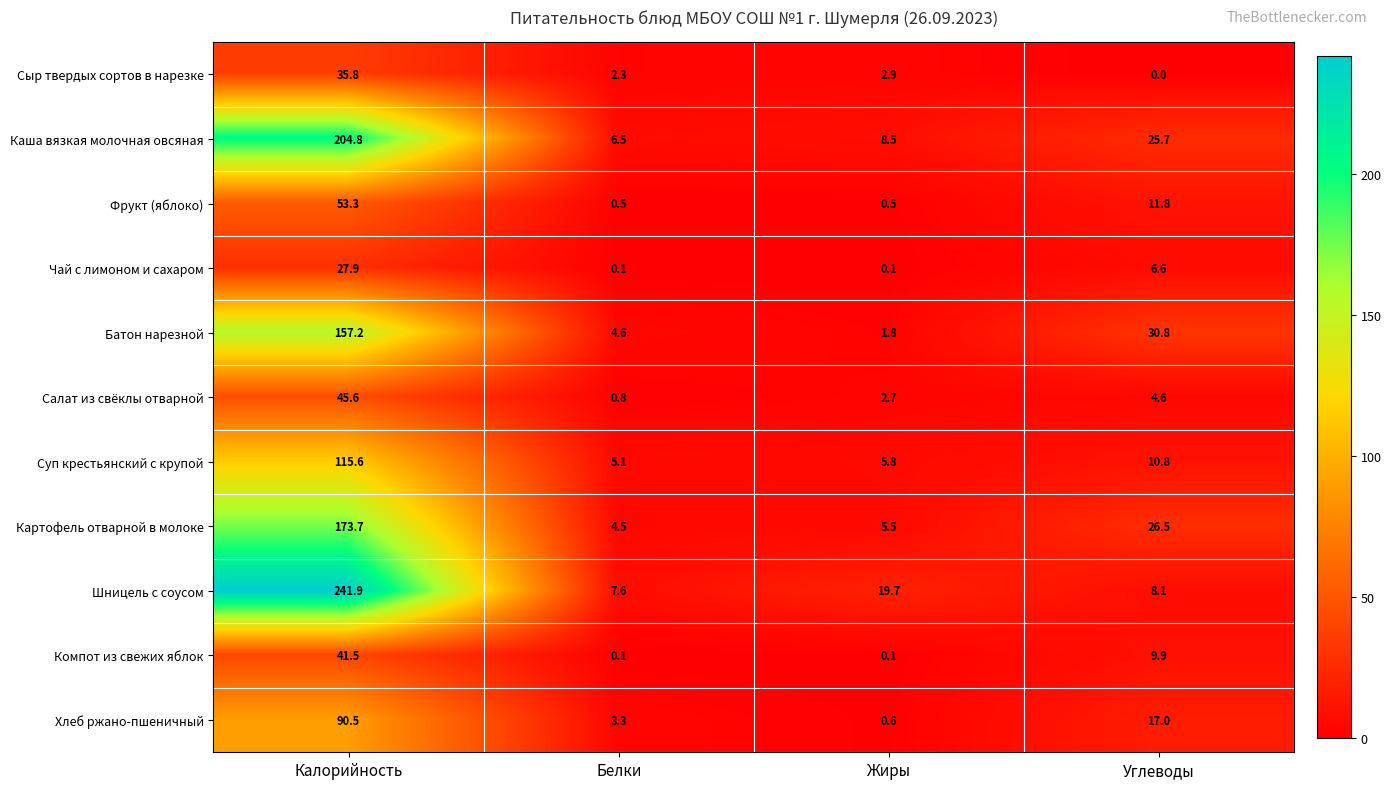

Which label corresponds to the smallest value in the chart?

Углеводы